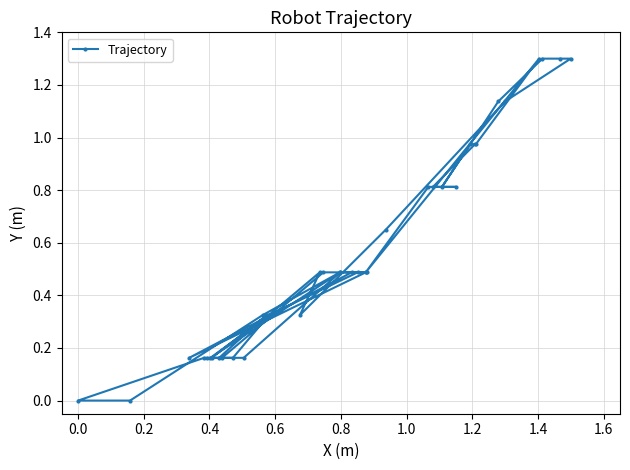

What is the difference between the second highest and minimum values?

1.3